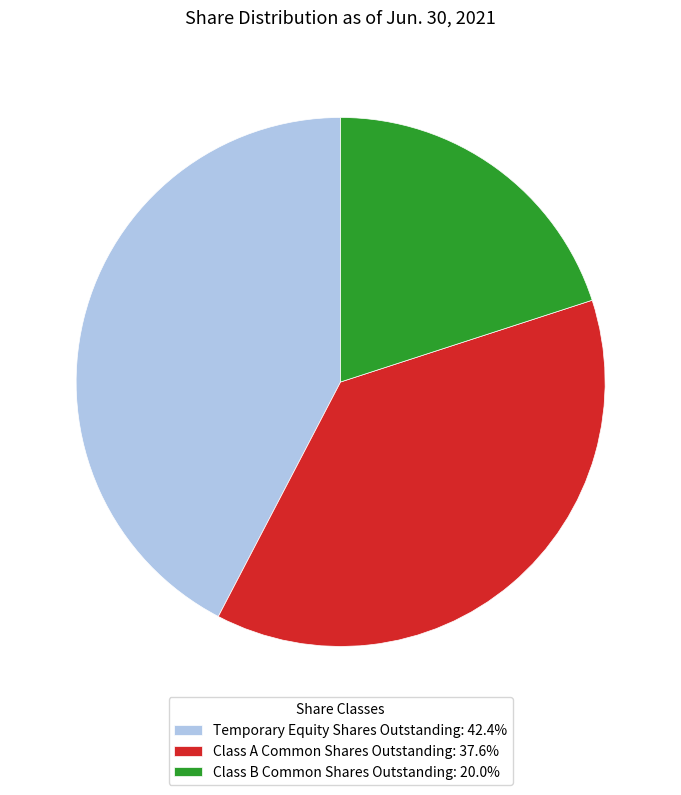

Combined, do Class A Common Shares Outstanding: 37.6% and Temporary Equity Shares Outstanding: 42.4% account for over 50%?

Yes